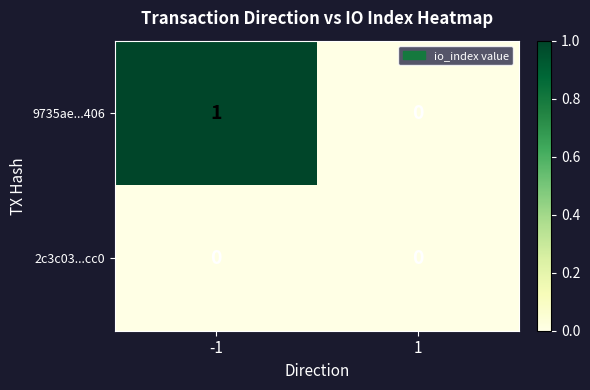

Rank the series by their average value, from lowest to highest.

2c3c03...cc0, 9735ae...406